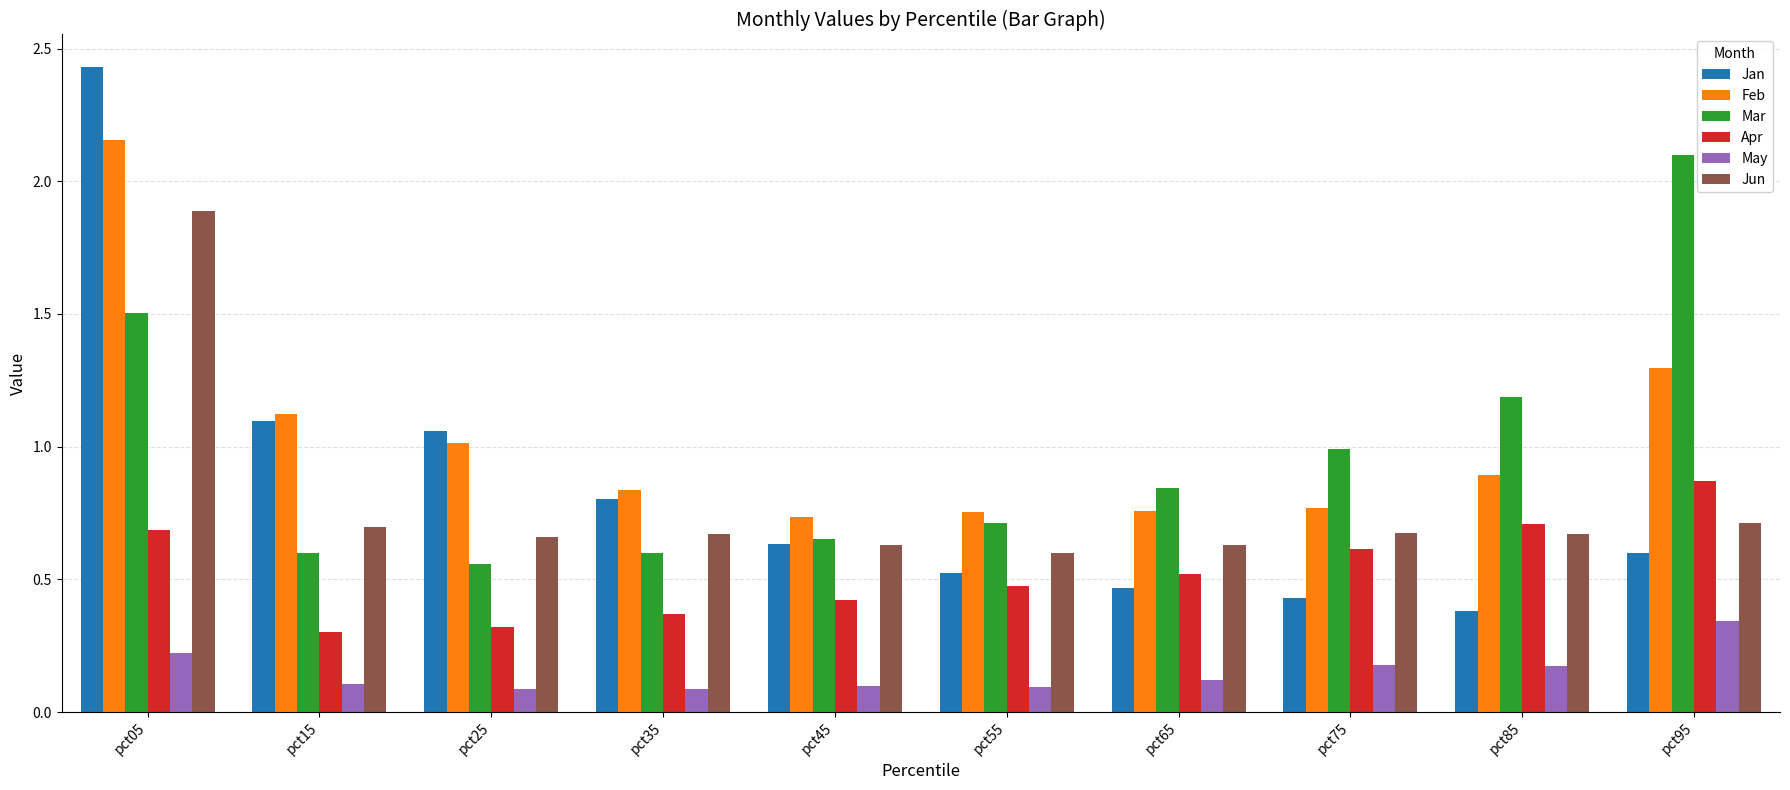

What is the difference between the maximum and minimum values in the Jan series?

2.1